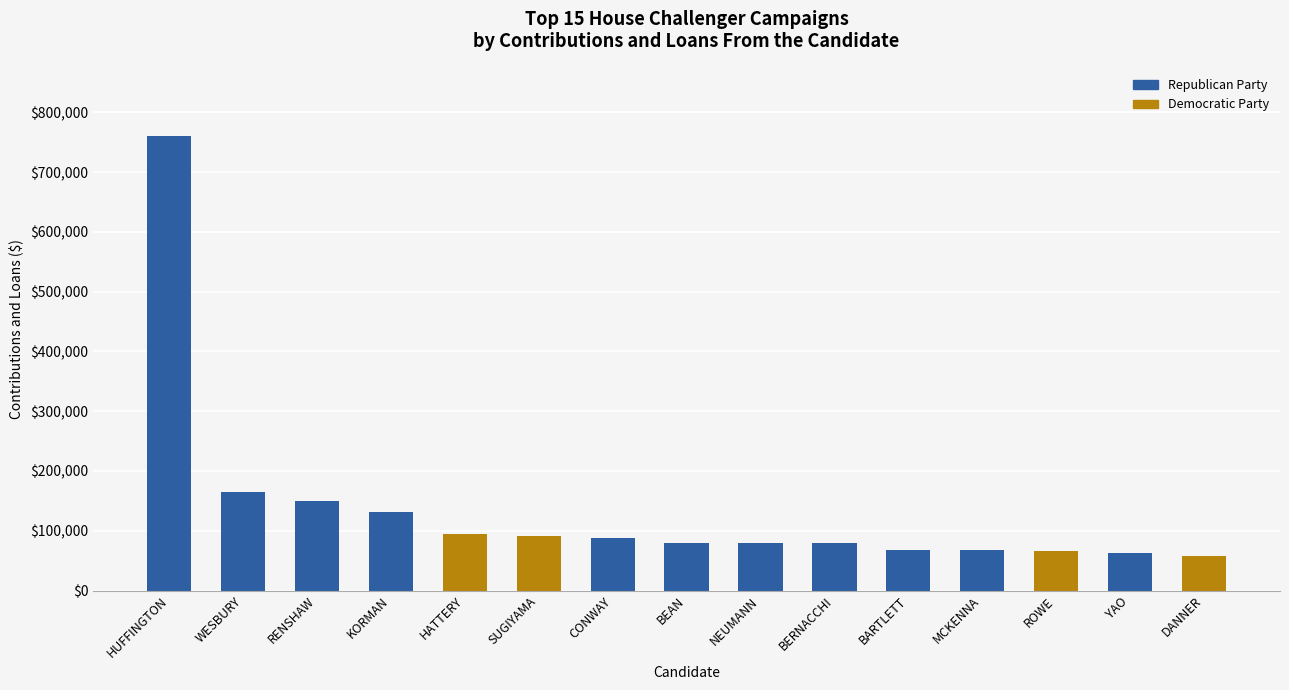

What is the ratio of the value at ROWE to the value at YAO?

1.0